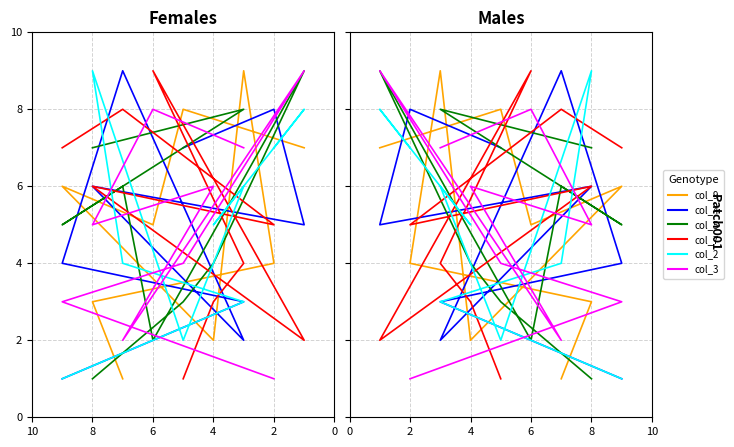

Where is the first local minimum for col_9?

4